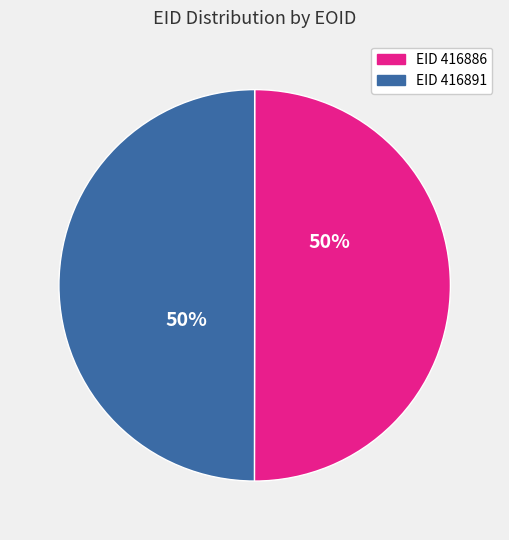

How many segments does this pie chart have?

2